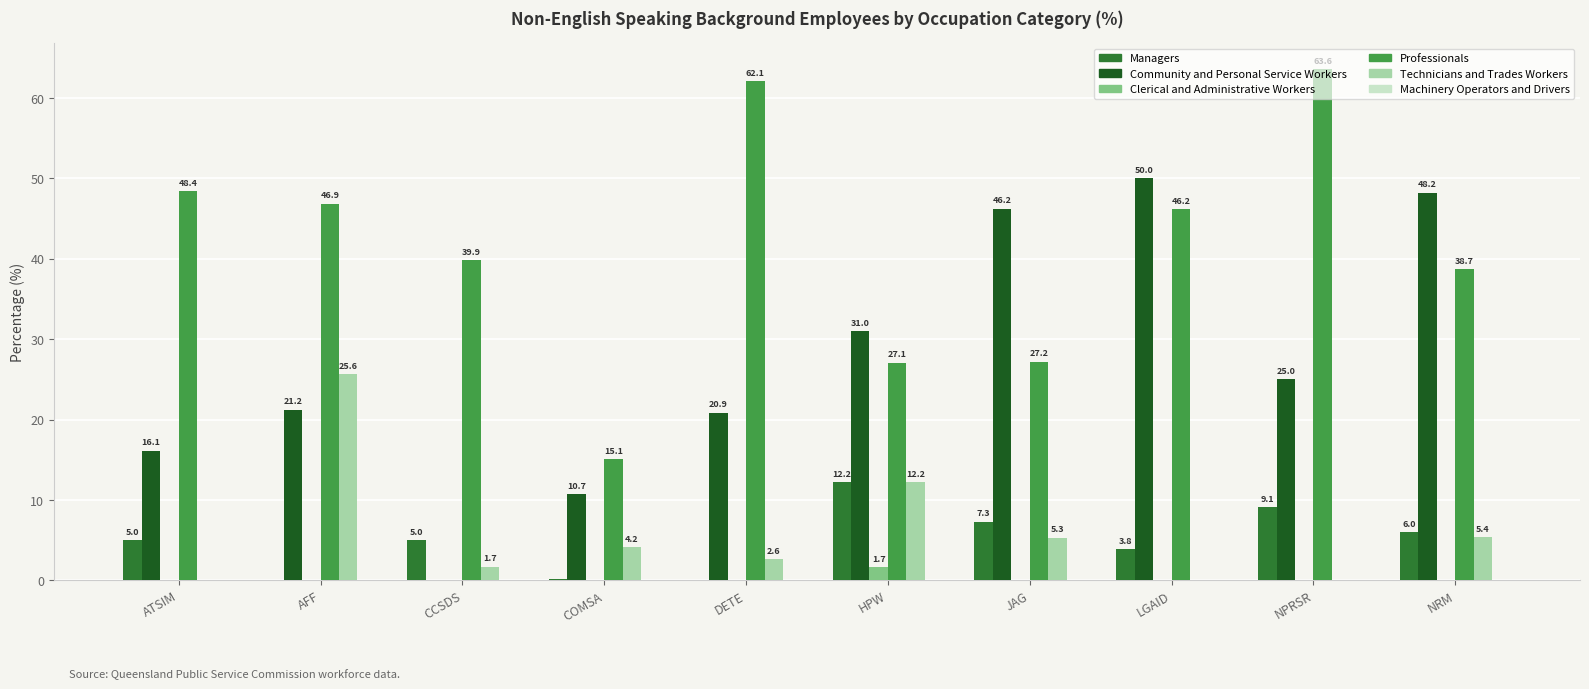

Count the Clerical and Administrative Workers values in the range 0 to 1.

9